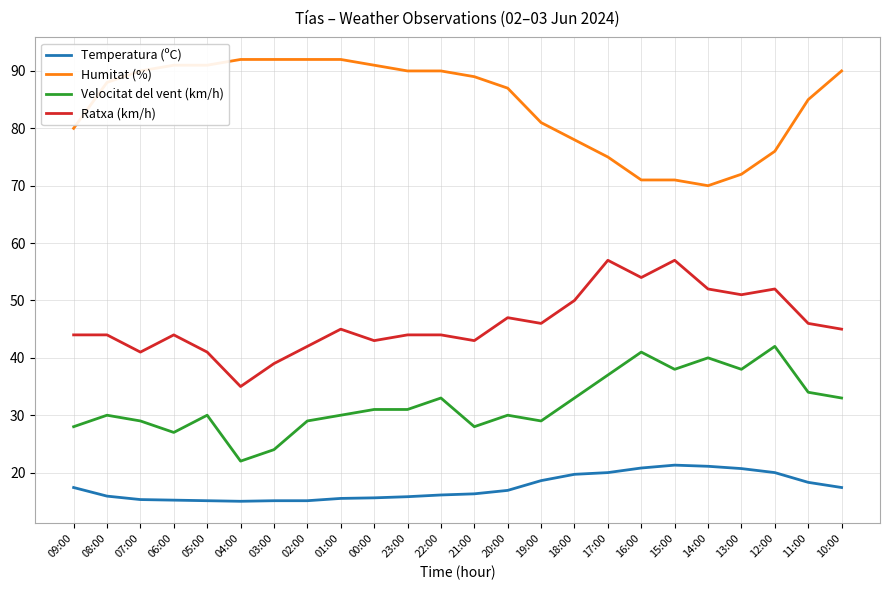

Is the value of Ratxa (km/h) at 08:00 greater than the value of Temperatura (ºC) at 20:00?

Yes